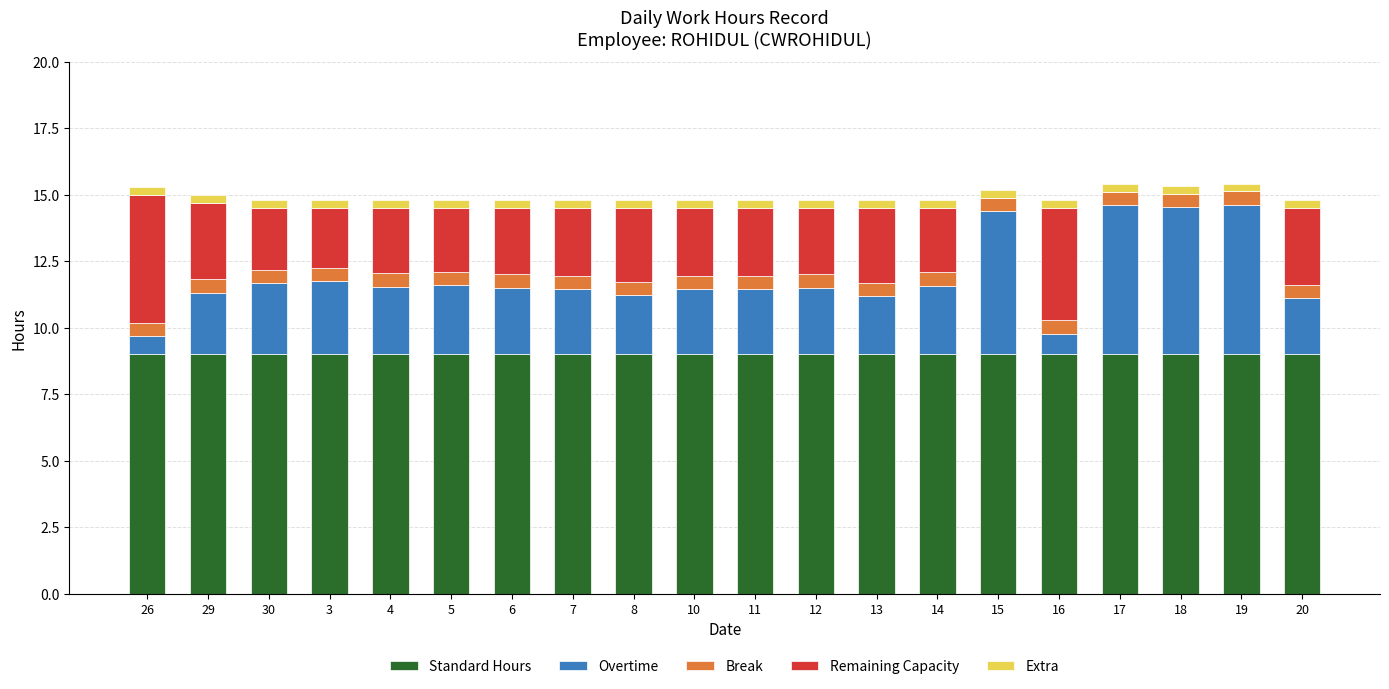

What is the sum of all Standard Hours values?

180.0